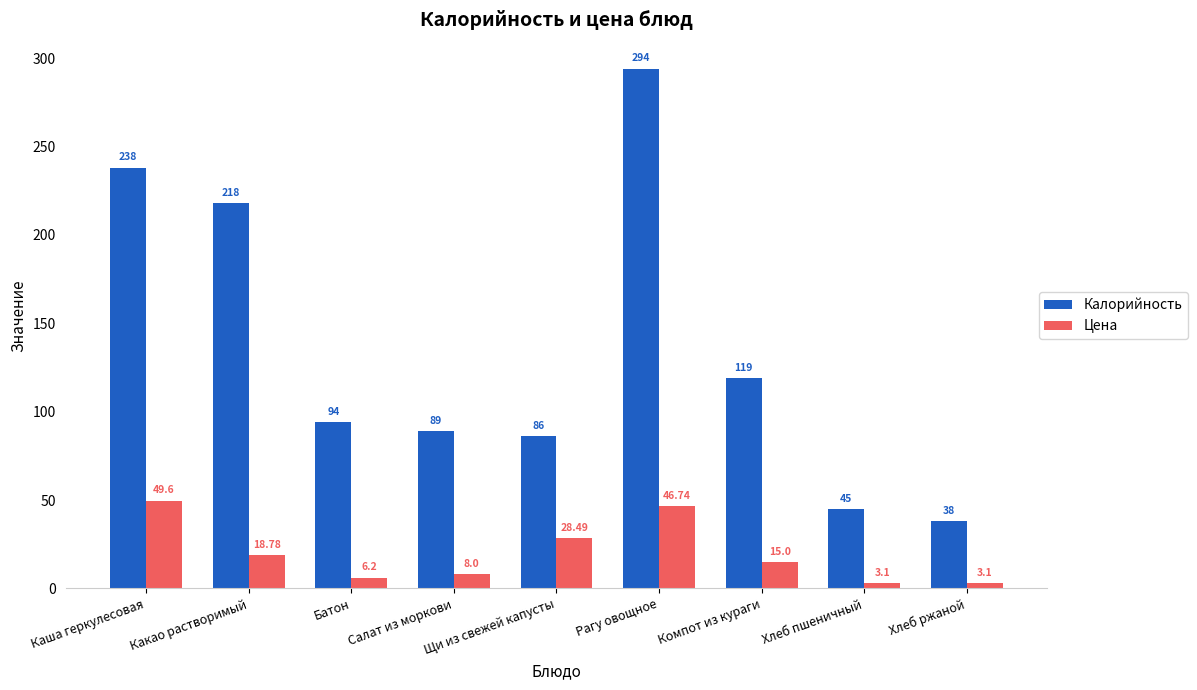

At how many categories does at least one series exceed 90?

5